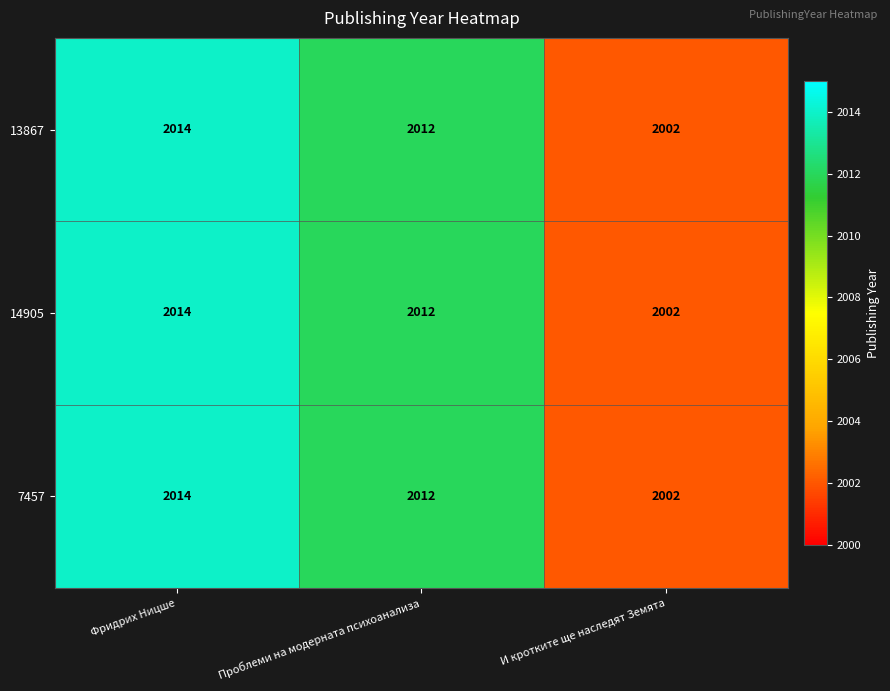

What is the sum of the 7457 values at Фридрих Ницше and И кротките ще наследят Земята?

4016